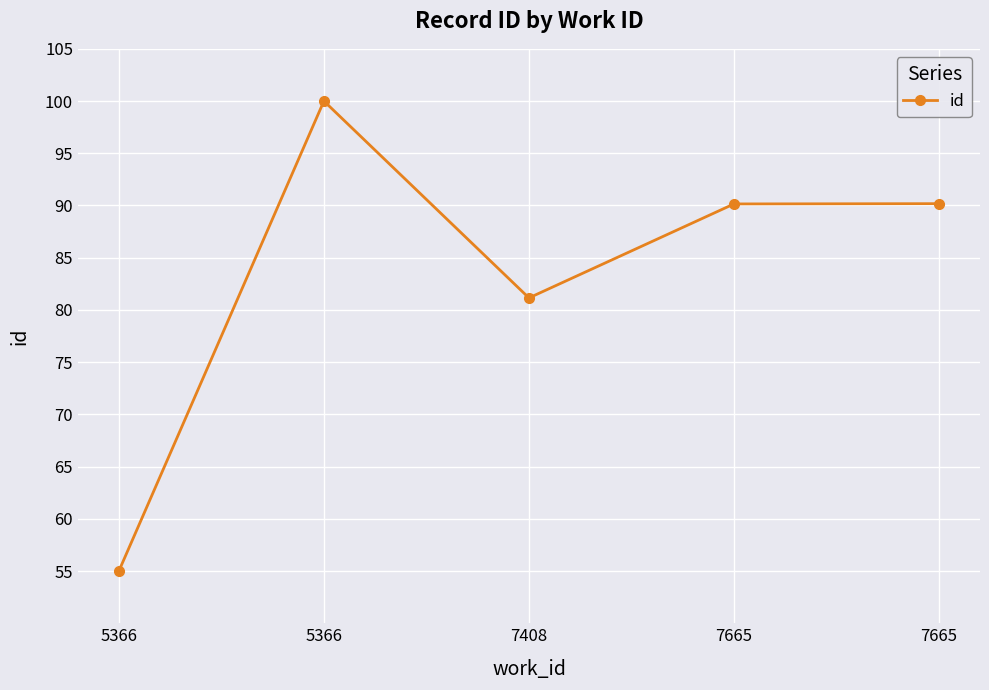

How many data points are less than 90?

2